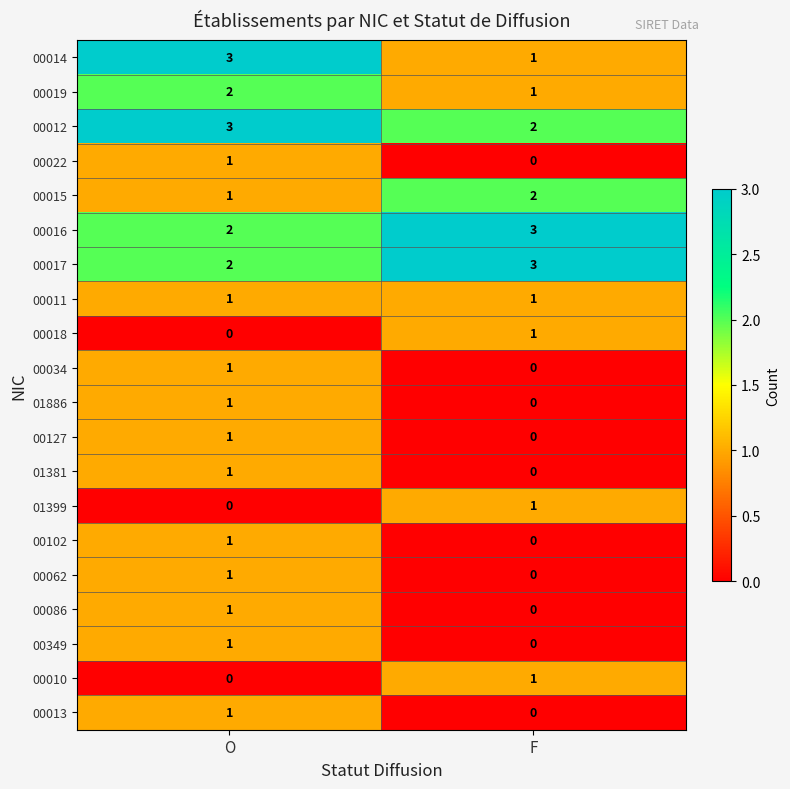

What is the total value across all series at O?

24